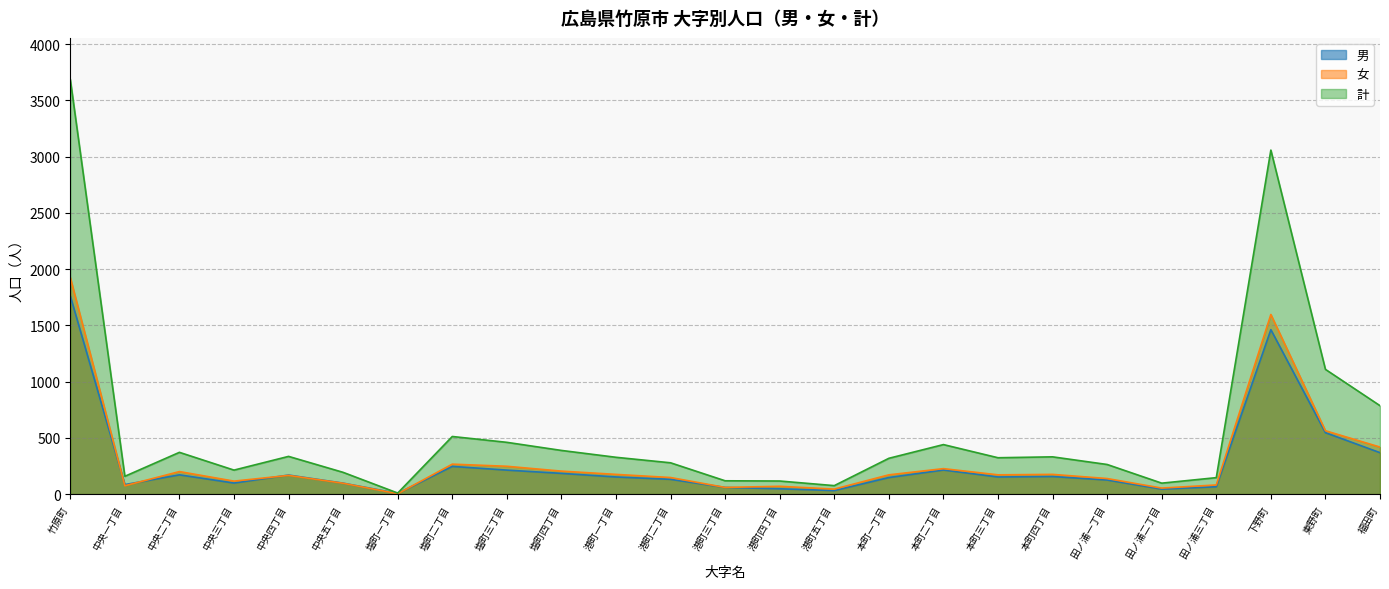

What is the total value across all series at 本町三丁目?

646